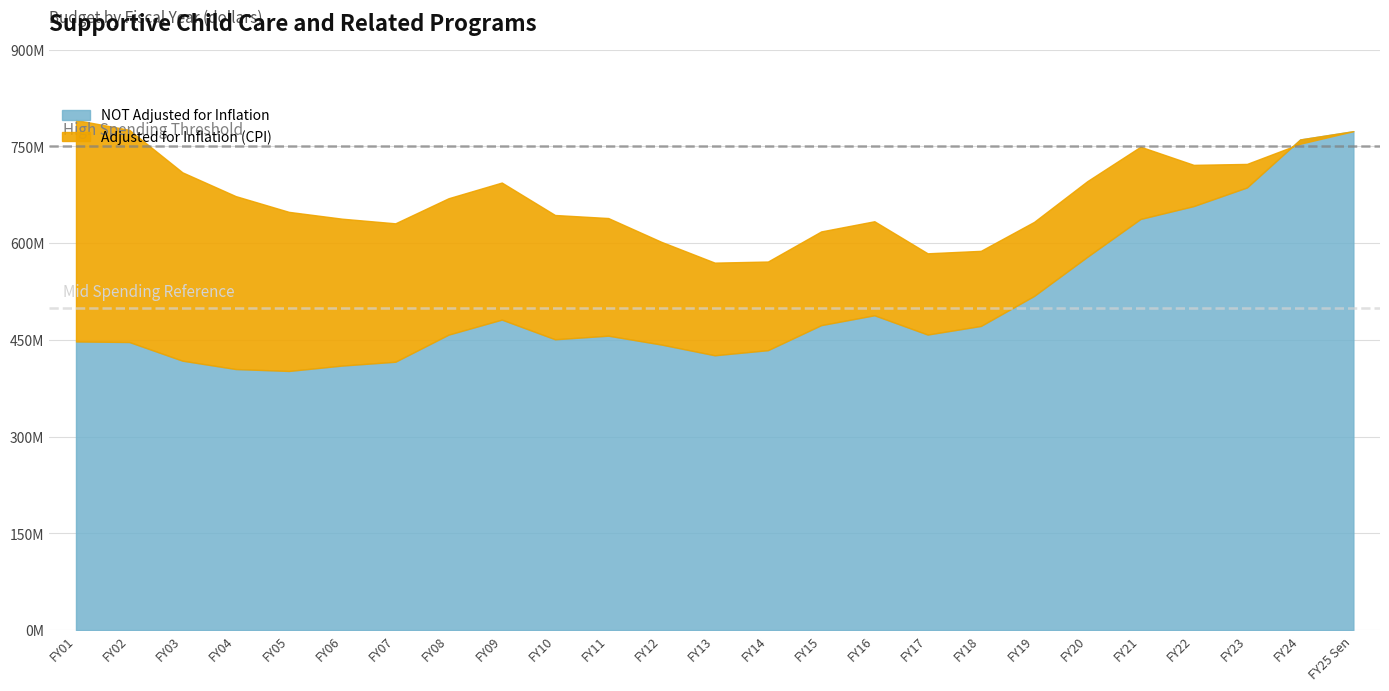

At which category is the sum across all series the highest?

FY25 Sen